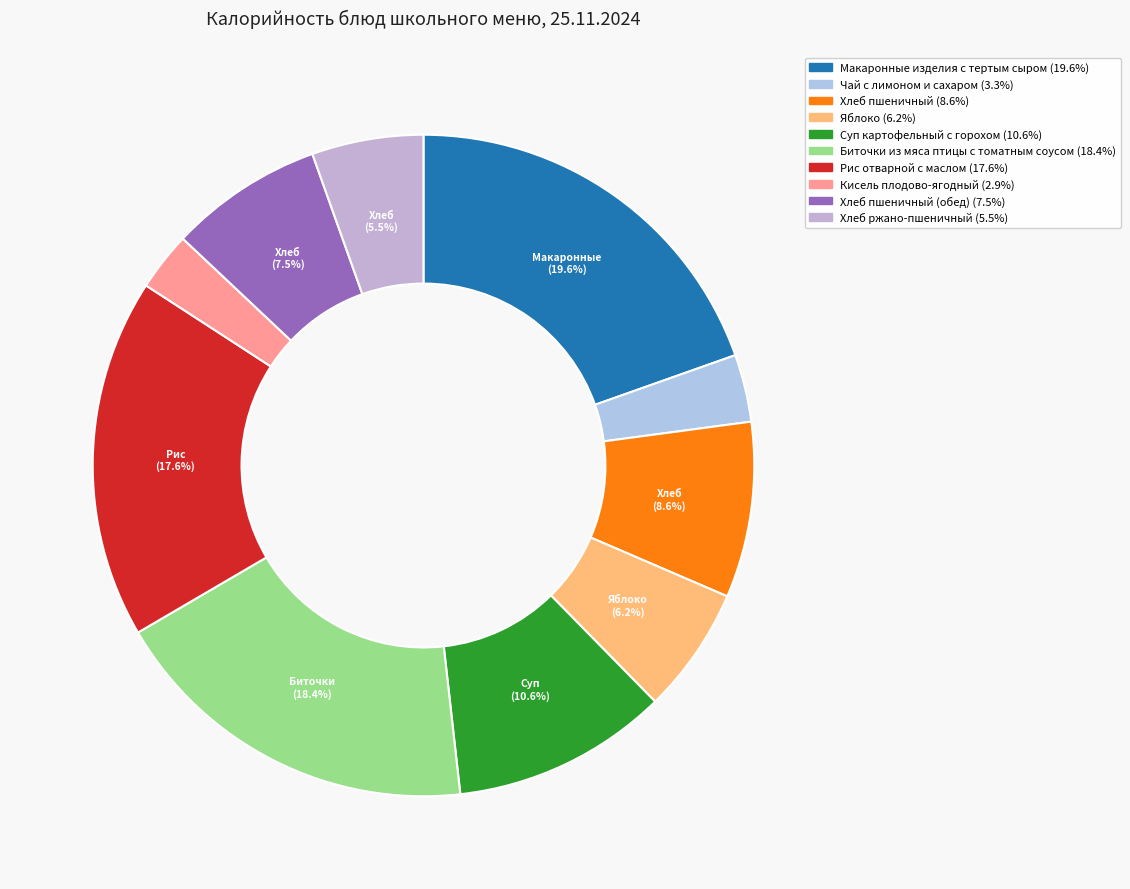

To the nearest percent, what is the difference between the largest and smallest slice percentages?

17%